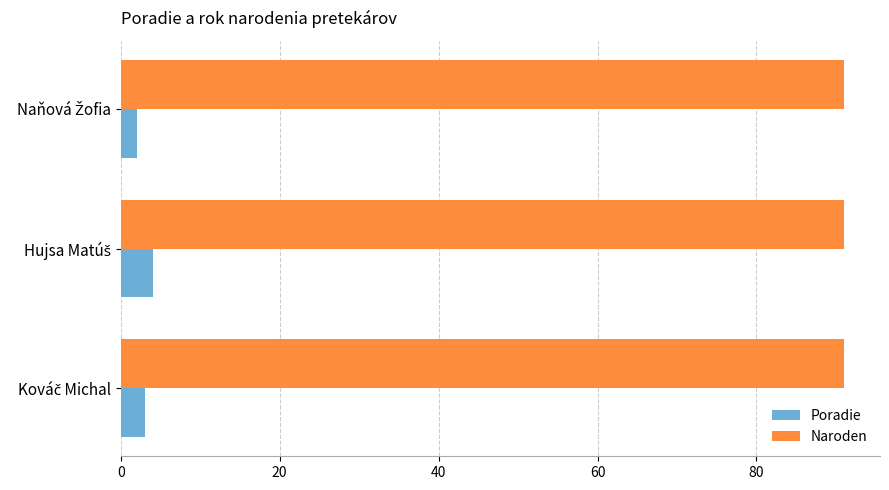

Rank the series by their maximum value, from highest to lowest.

Naroden, Poradie